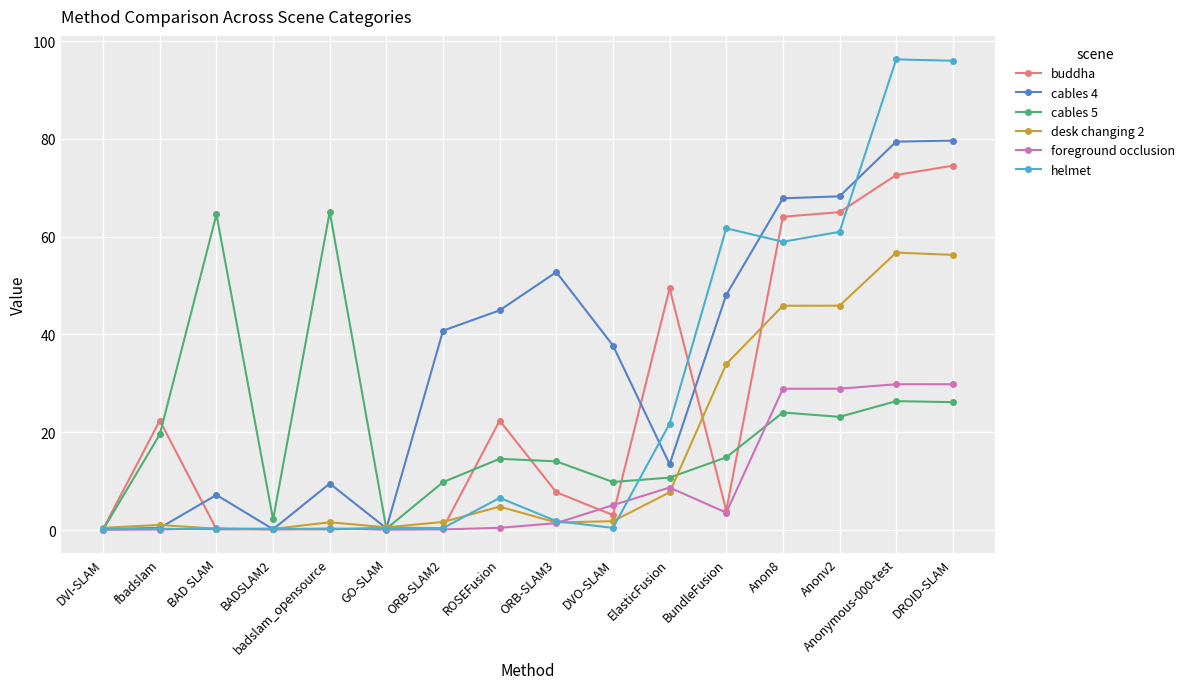

True or false: desk changing 2 and foreground occlusion cross at least once.

True